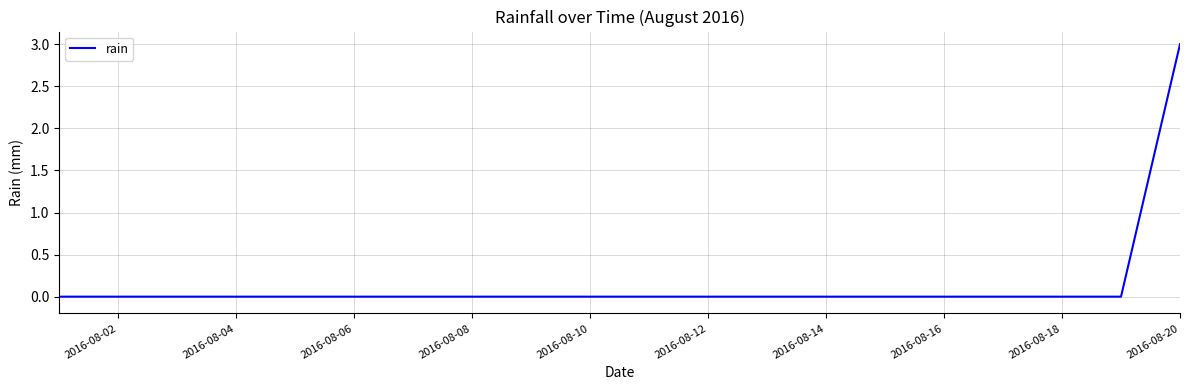

What is the difference between the maximum and minimum values?

3